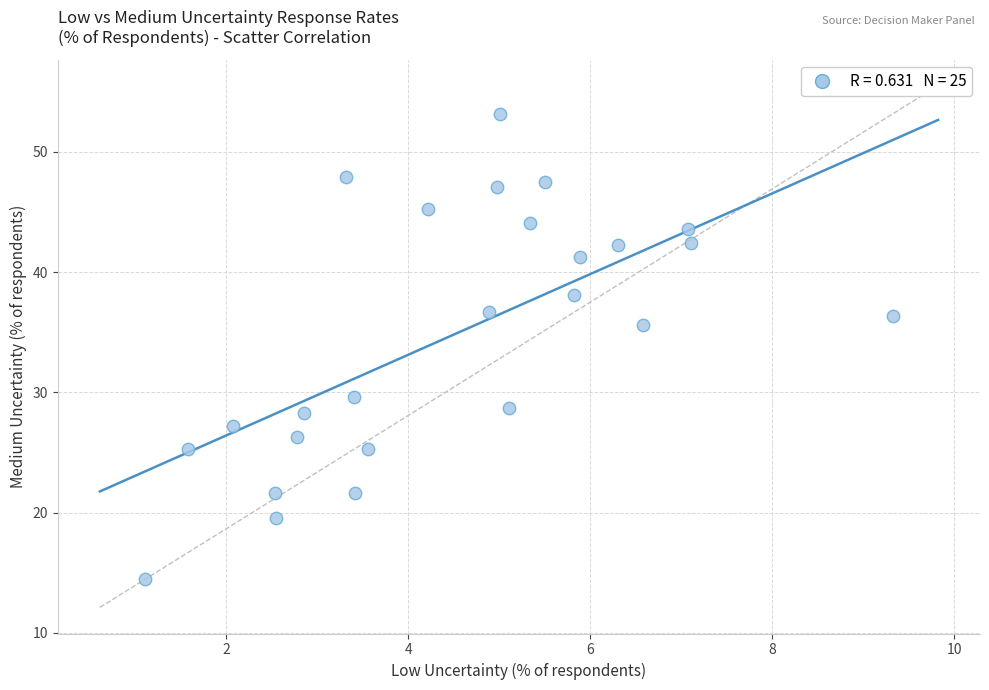

What is the range of X values (max minus min)?

8.2